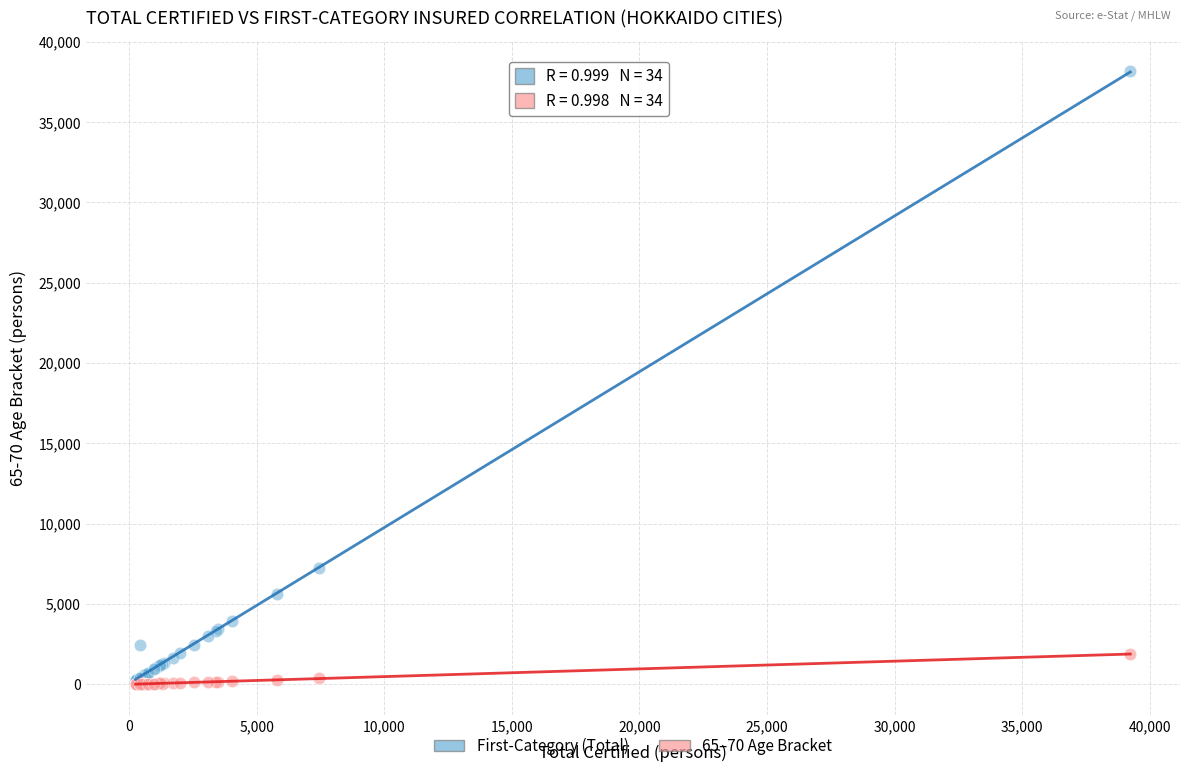

Across all series, what Y value is closest to 19086?

7267